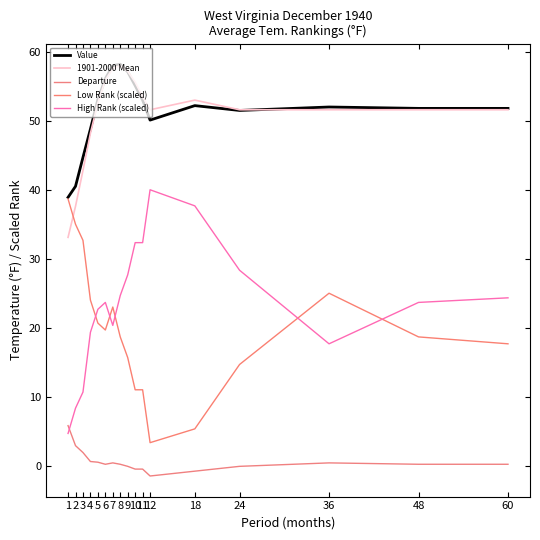

What is the value of the Departure point at the 1st from the left?

5.8